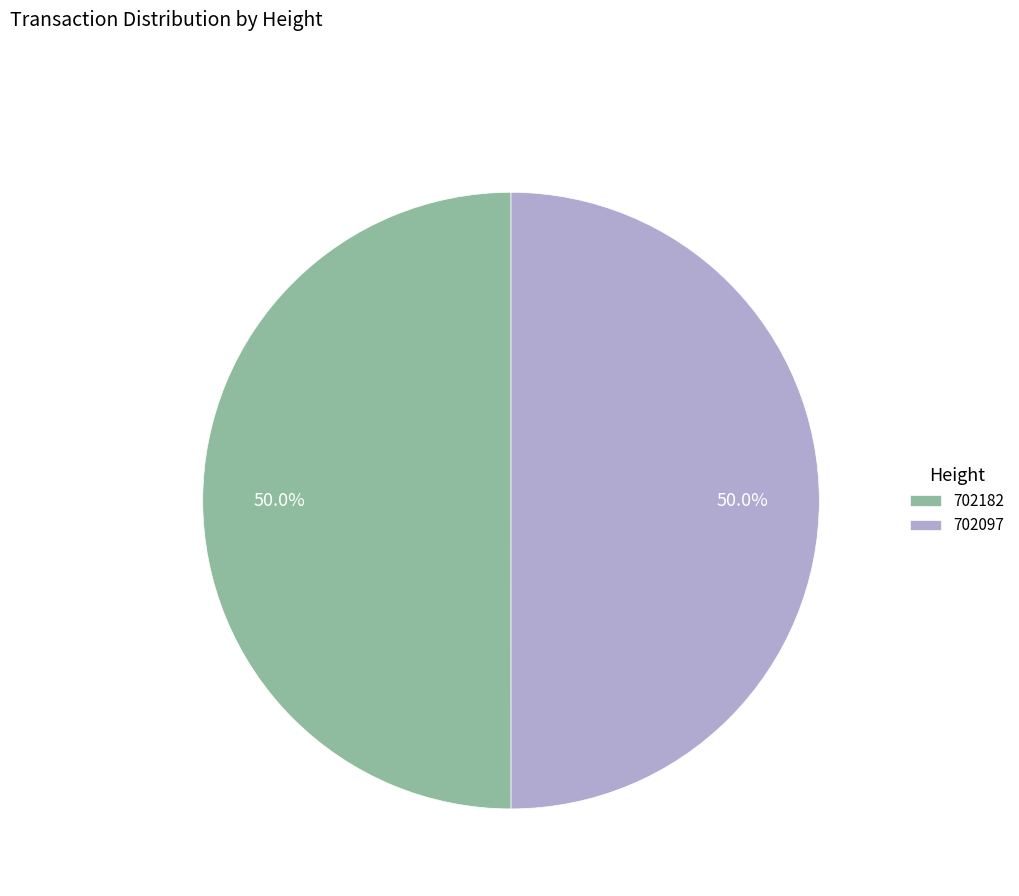

What percentage is the 702097 slice, to the nearest percent?

50%